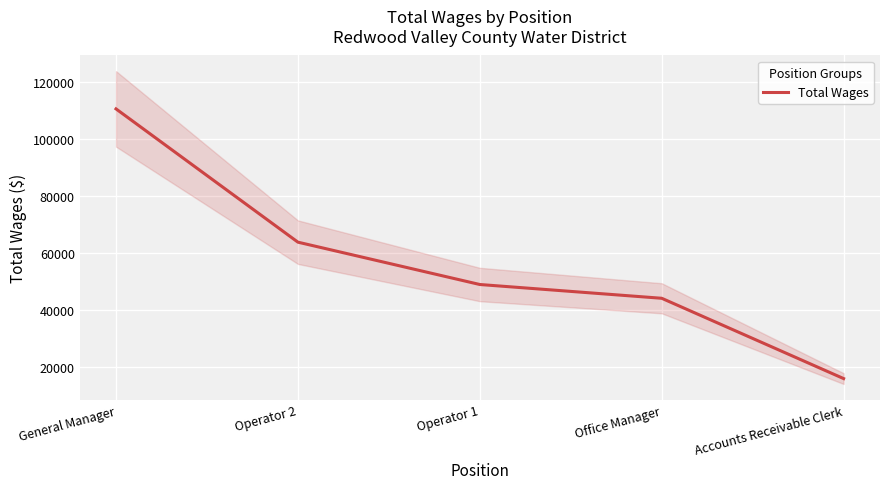

Between Office Manager and Accounts Receivable Clerk, which is larger?

Office Manager